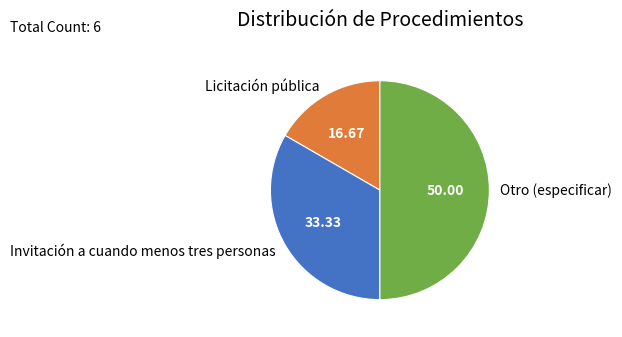

Does Licitación pública account for over 50% of the chart?

No